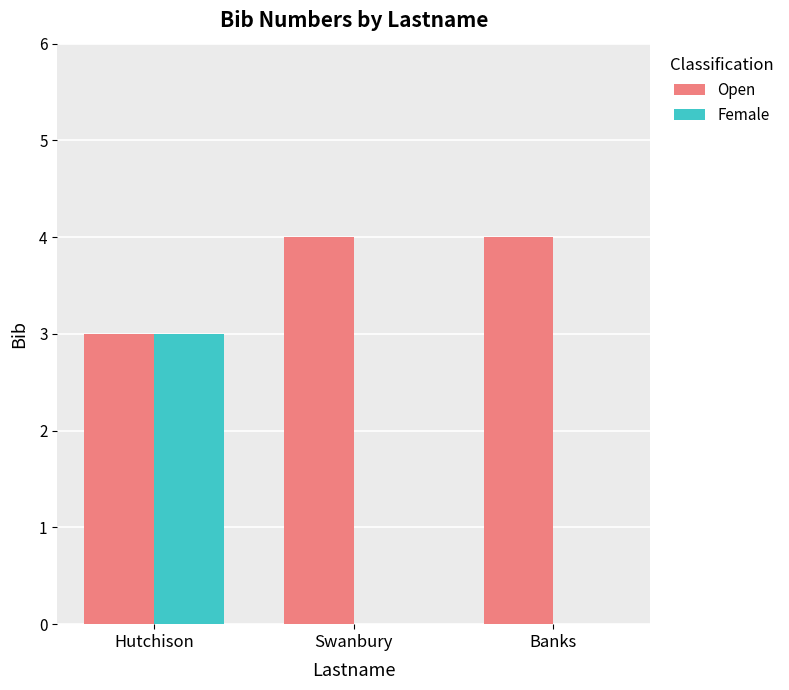

At which category is the sum across all series the highest?

Hutchison